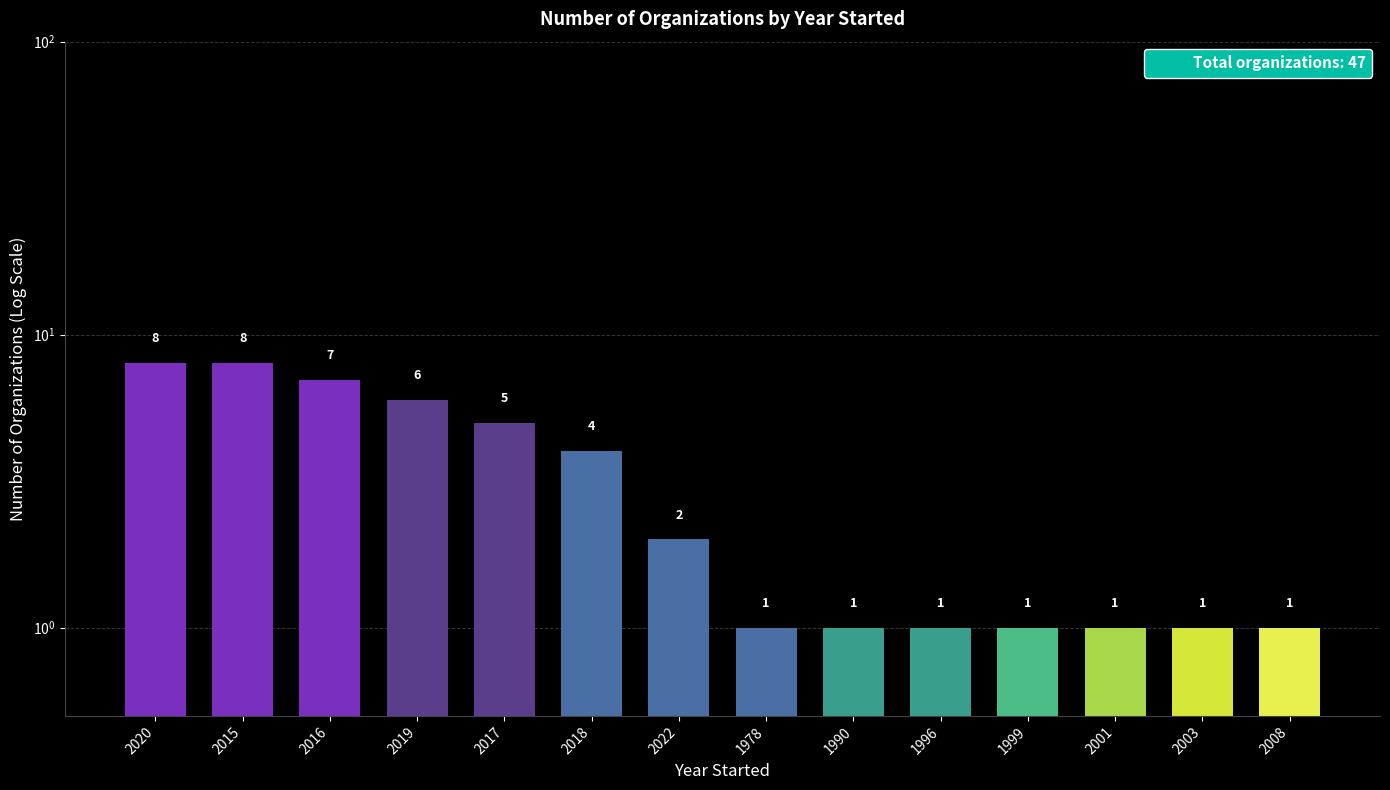

How many bars are there in total?

14